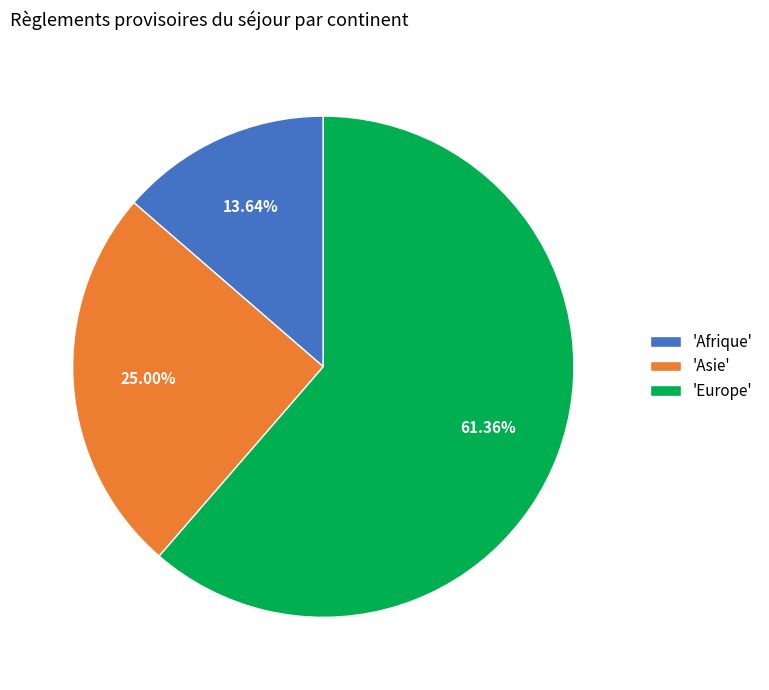

Is the sum of 'Europe' and 'Afrique' greater than half?

Yes